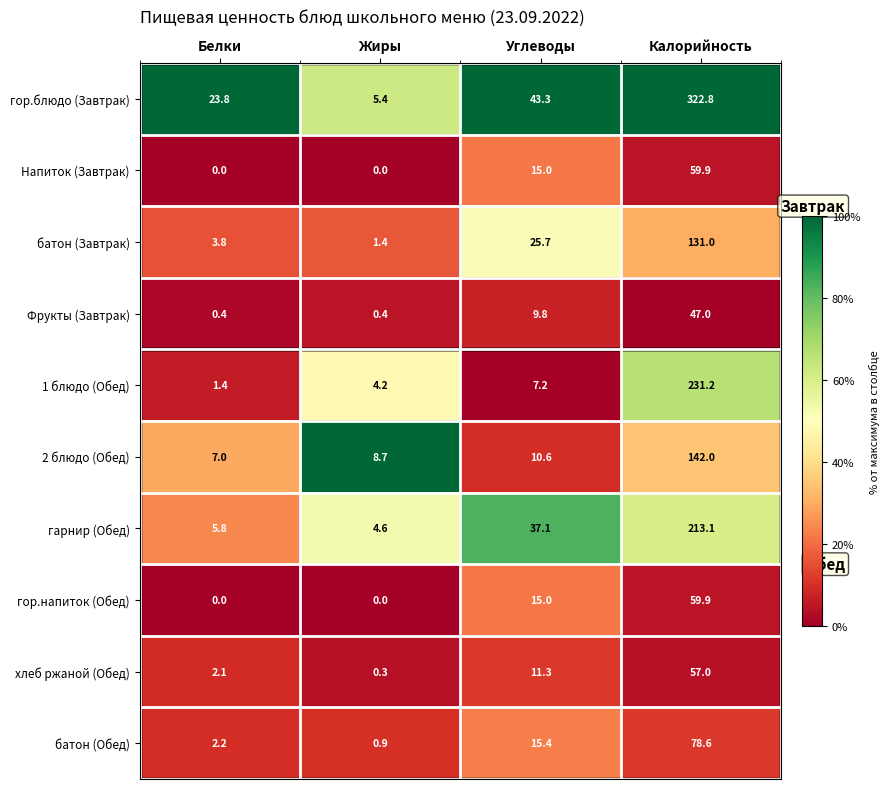

What is the difference between the maximum and minimum values in the Фрукты (Завтрак) series?

46.6